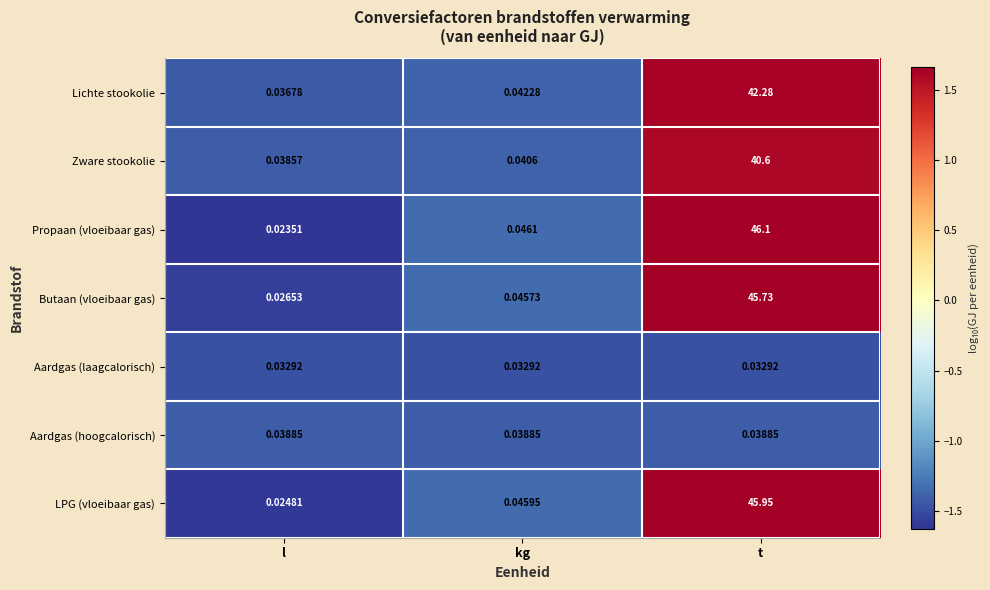

Which series has the widest spread of values?

Propaan (vloeibaar gas)